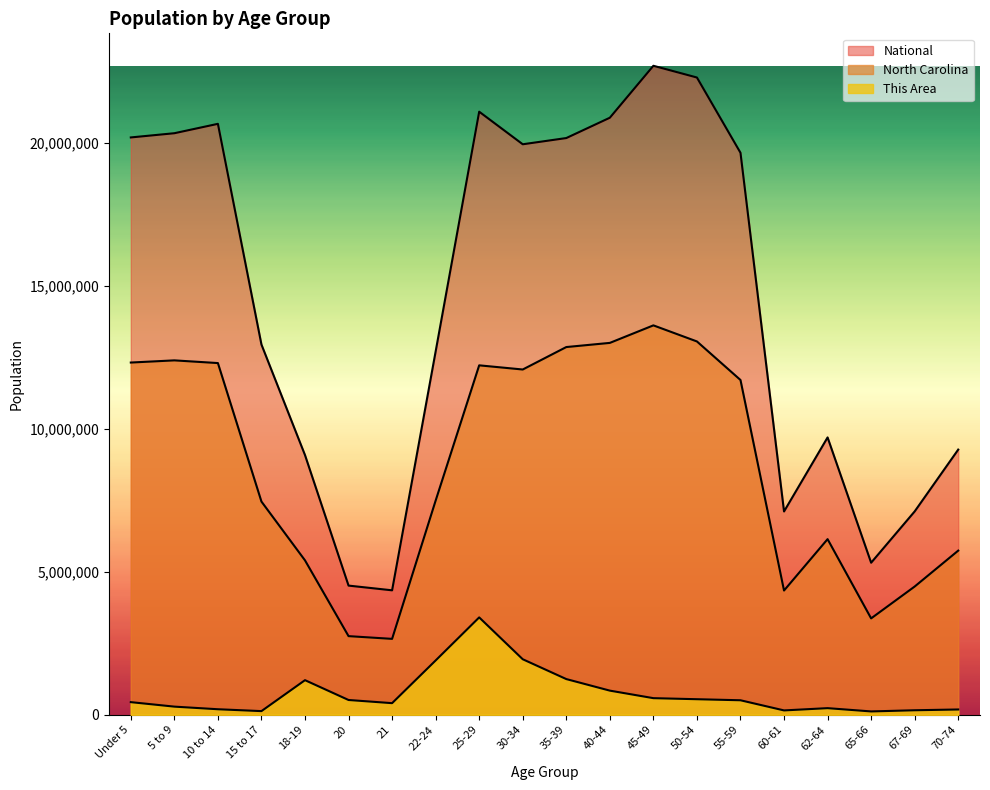

Rank the series by their average value, from highest to lowest.

National, North Carolina, This Area